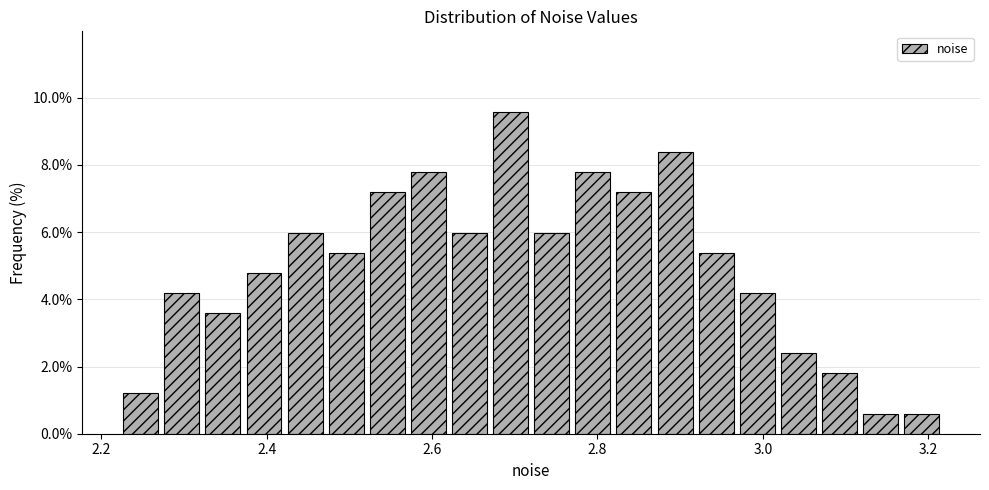

Read against the x-axis, roughly where is the centre of the tallest bar?

2.70